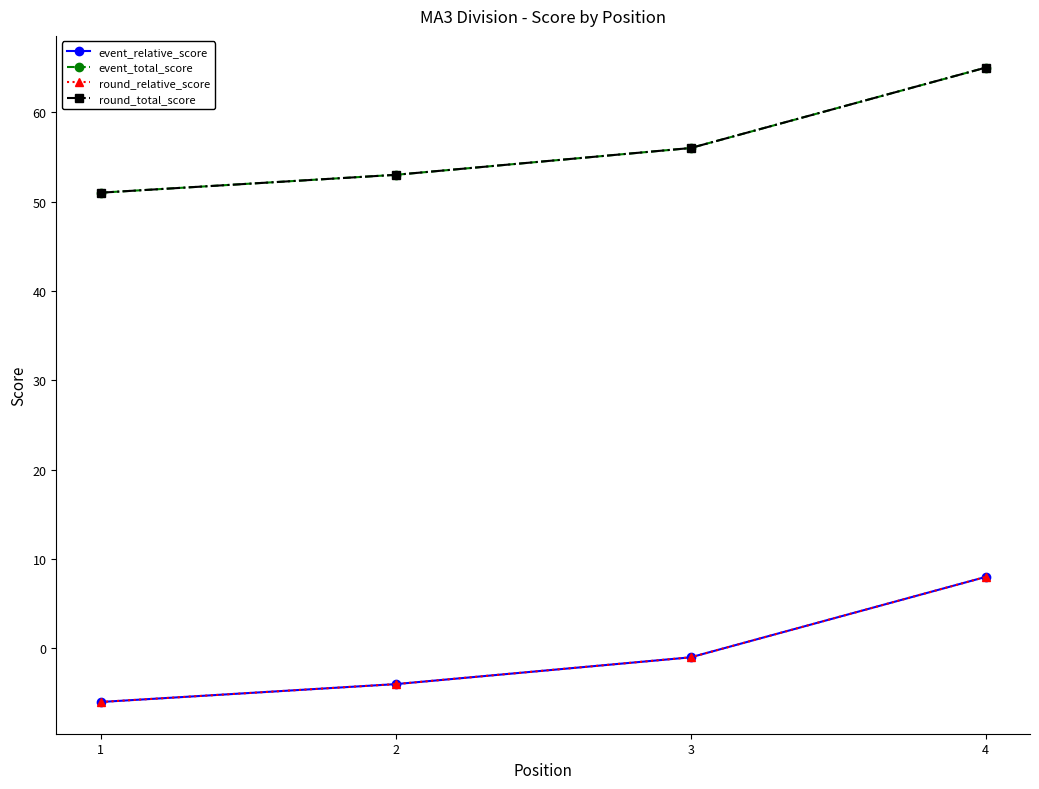

Where does the round_relative_score series first go above -1?

4